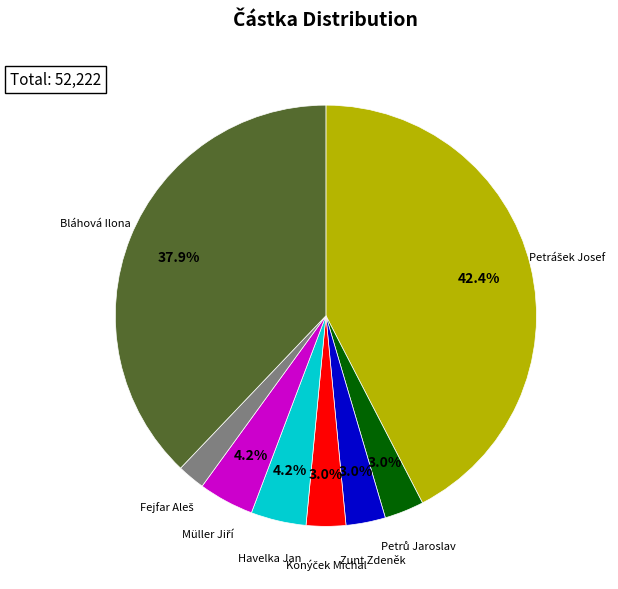

Is there any slice that represents more than half of the pie?

No